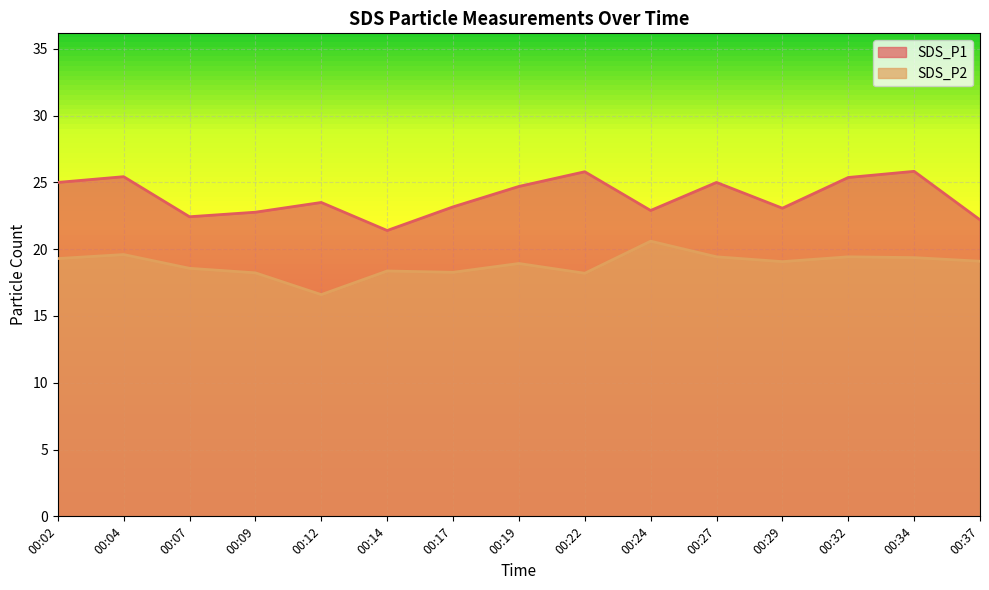

True or false: SDS_P2 has a value of 31.8 at 00:29.

False